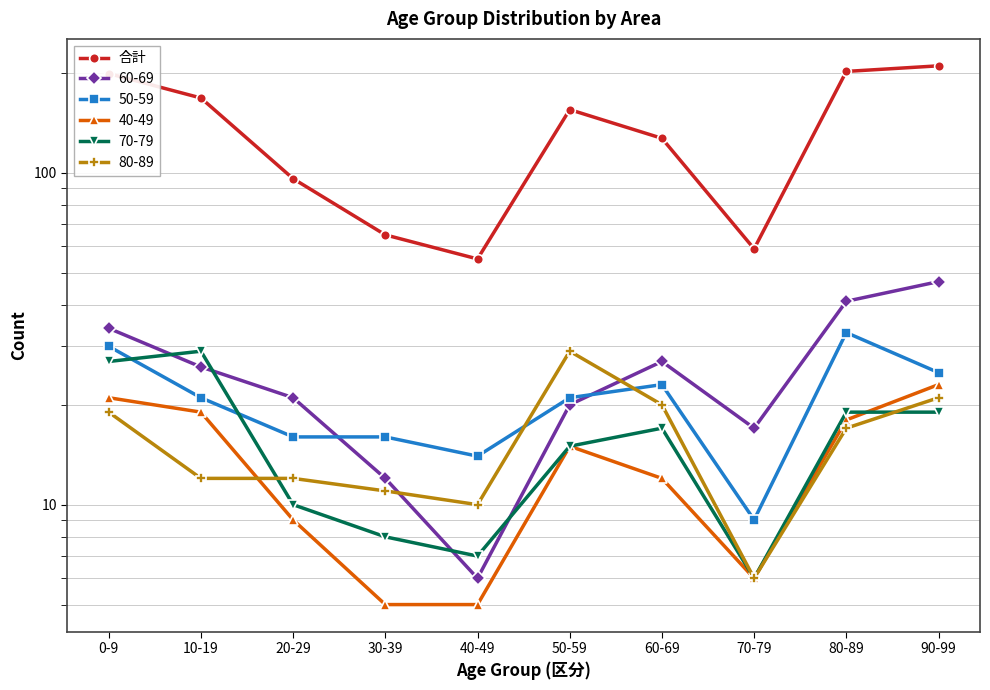

How many data points are less than 155?

5